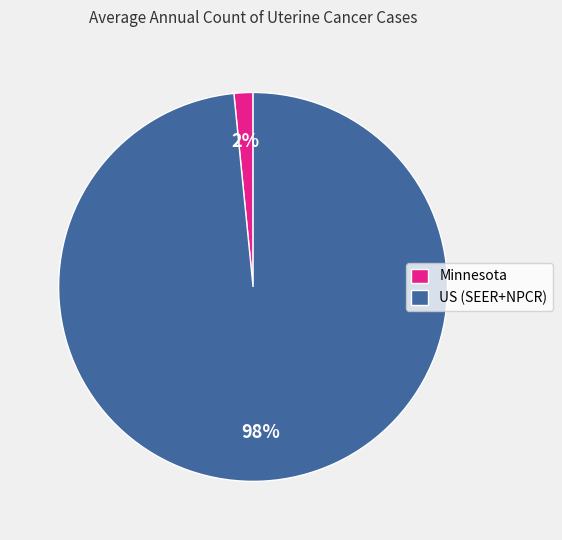

The Minnesota slice represents 2% of the pie. True or false?

True